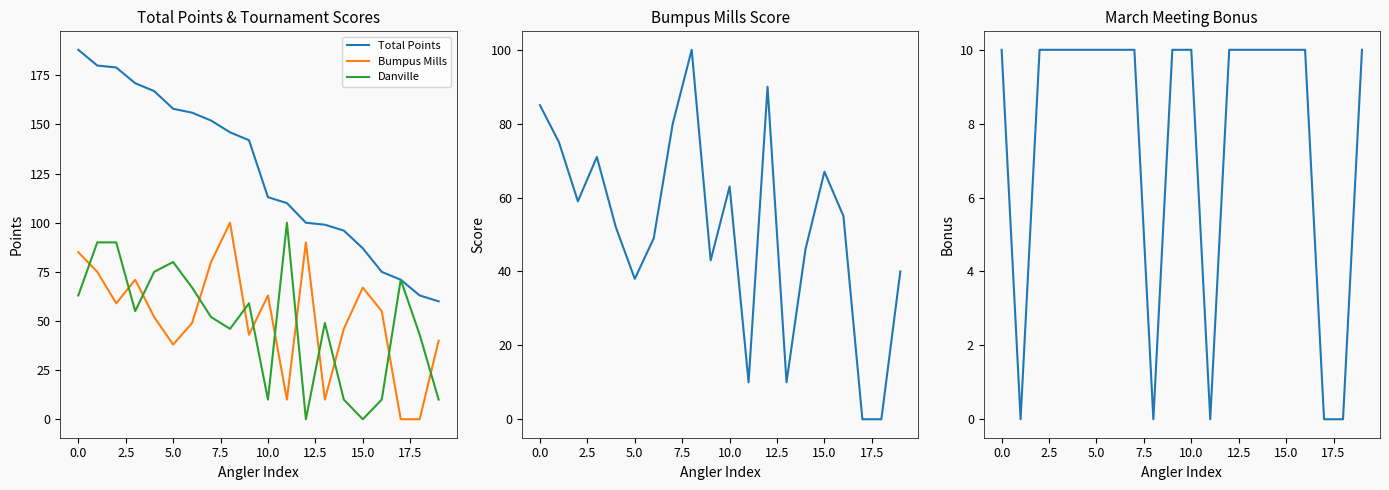

Count the number of categories in the chart.

20